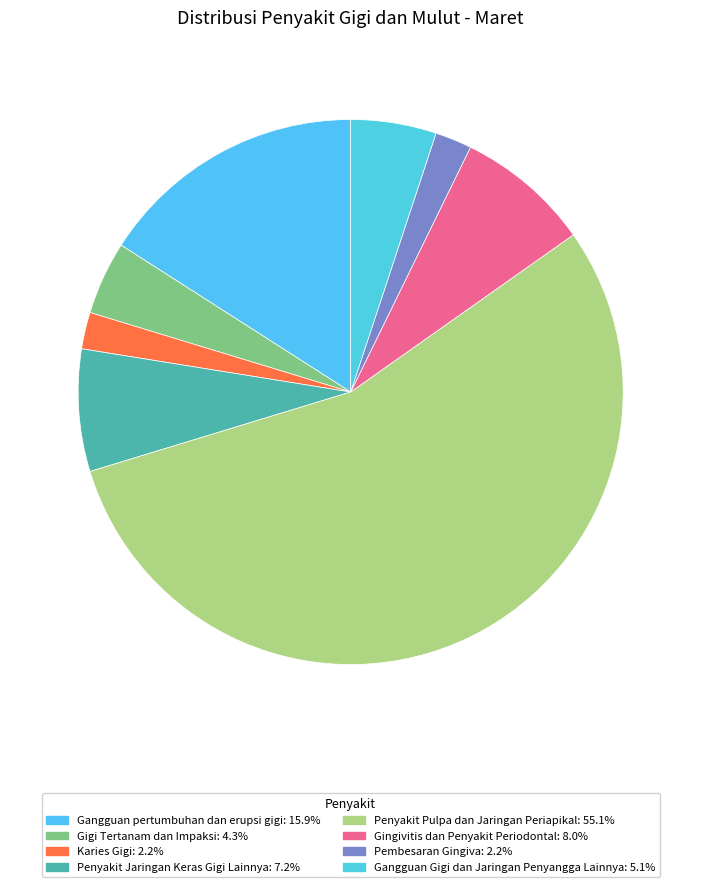

Count the number of slices in the pie.

8